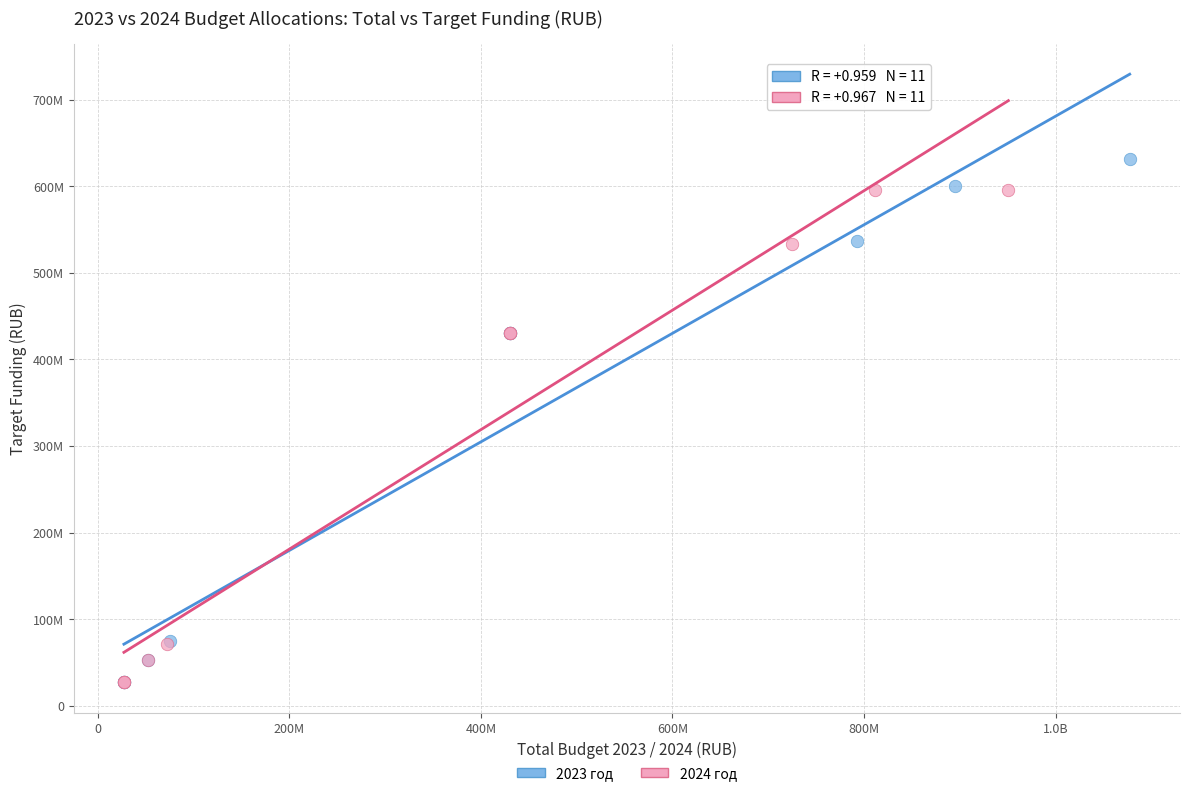

Which series has the widest spread of Y values?

2023 год